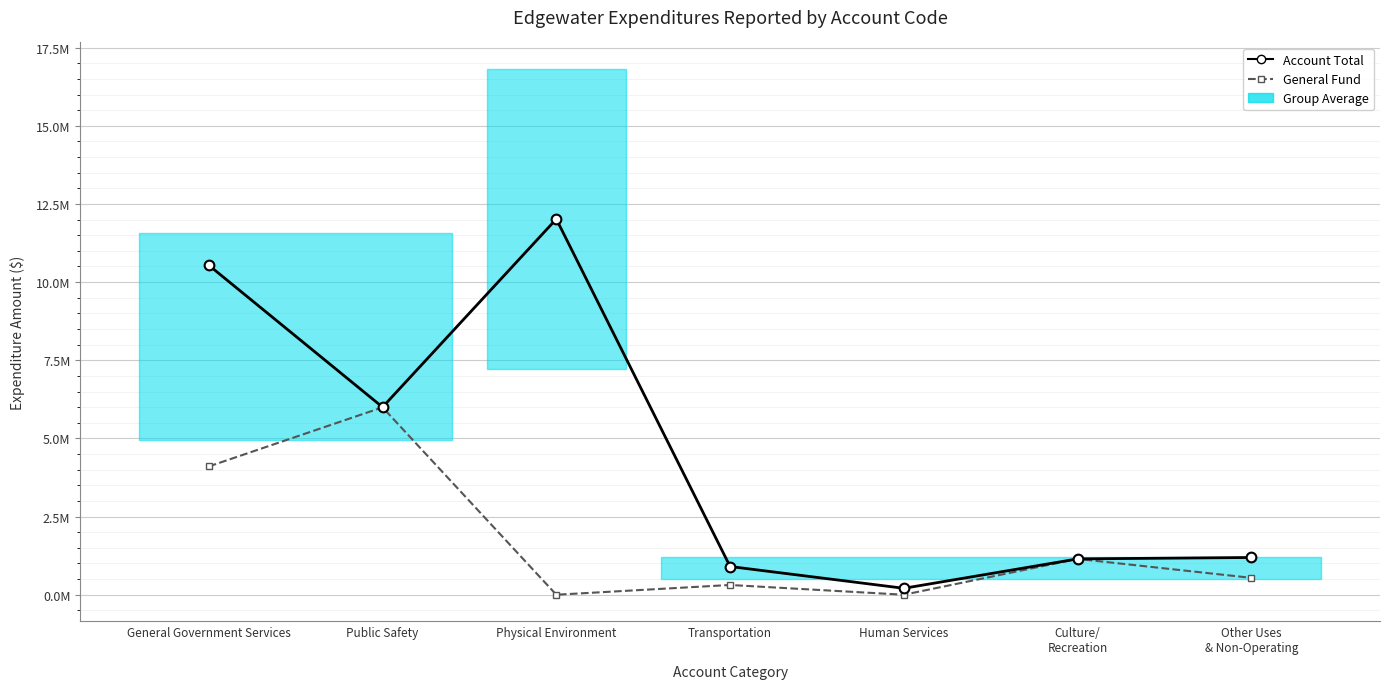

What position from the left is Transportation?

4